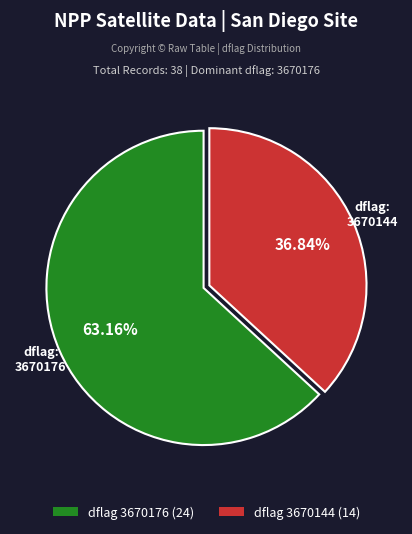

Is there a majority slice in this chart?

Yes